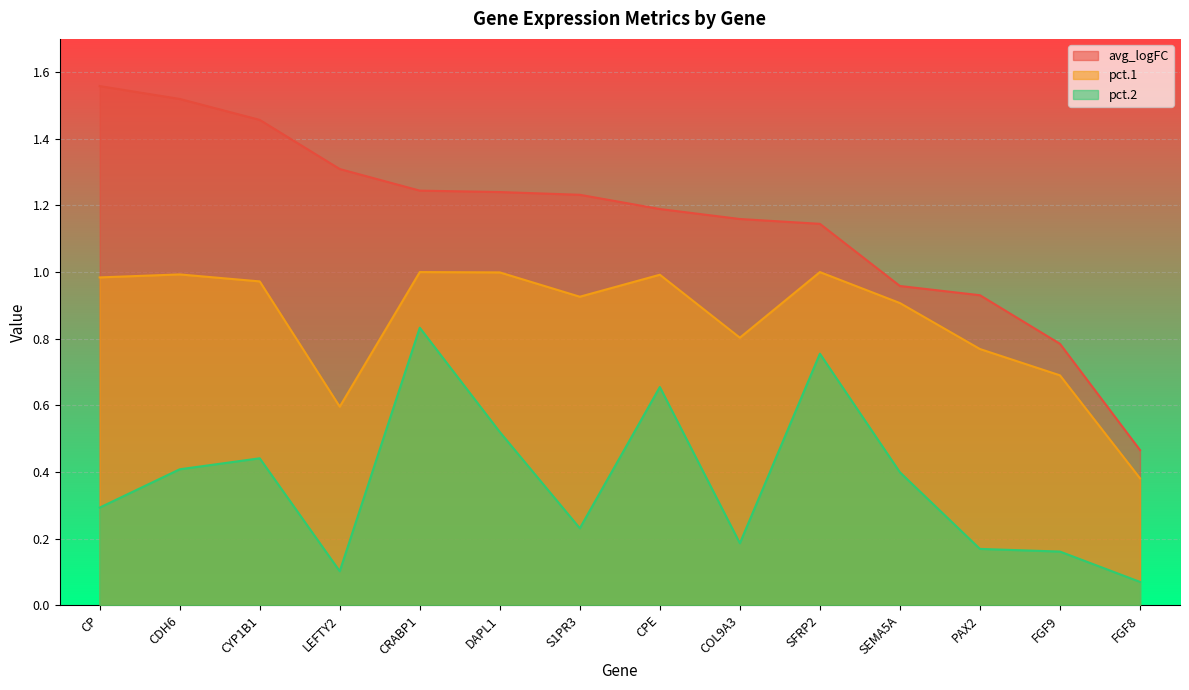

List the labels in order of pct.2 value, smallest first.

FGF8, LEFTY2, FGF9, PAX2, COL9A3, S1PR3, CP, SEMA5A, CDH6, CYP1B1, DAPL1, CPE, SFRP2, CRABP1